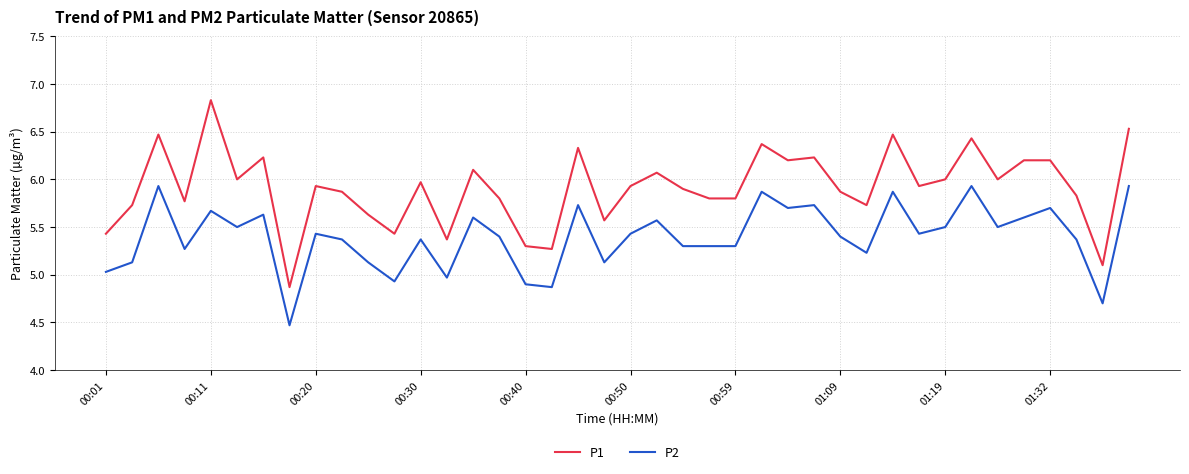

Which series has the largest total across all categories?

P1